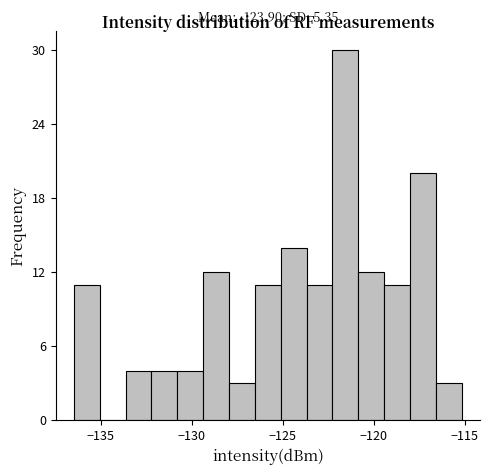

Around what value on the x-axis is the tallest bar? Give the approximate position of its centre, as read against the axis.

-121.5